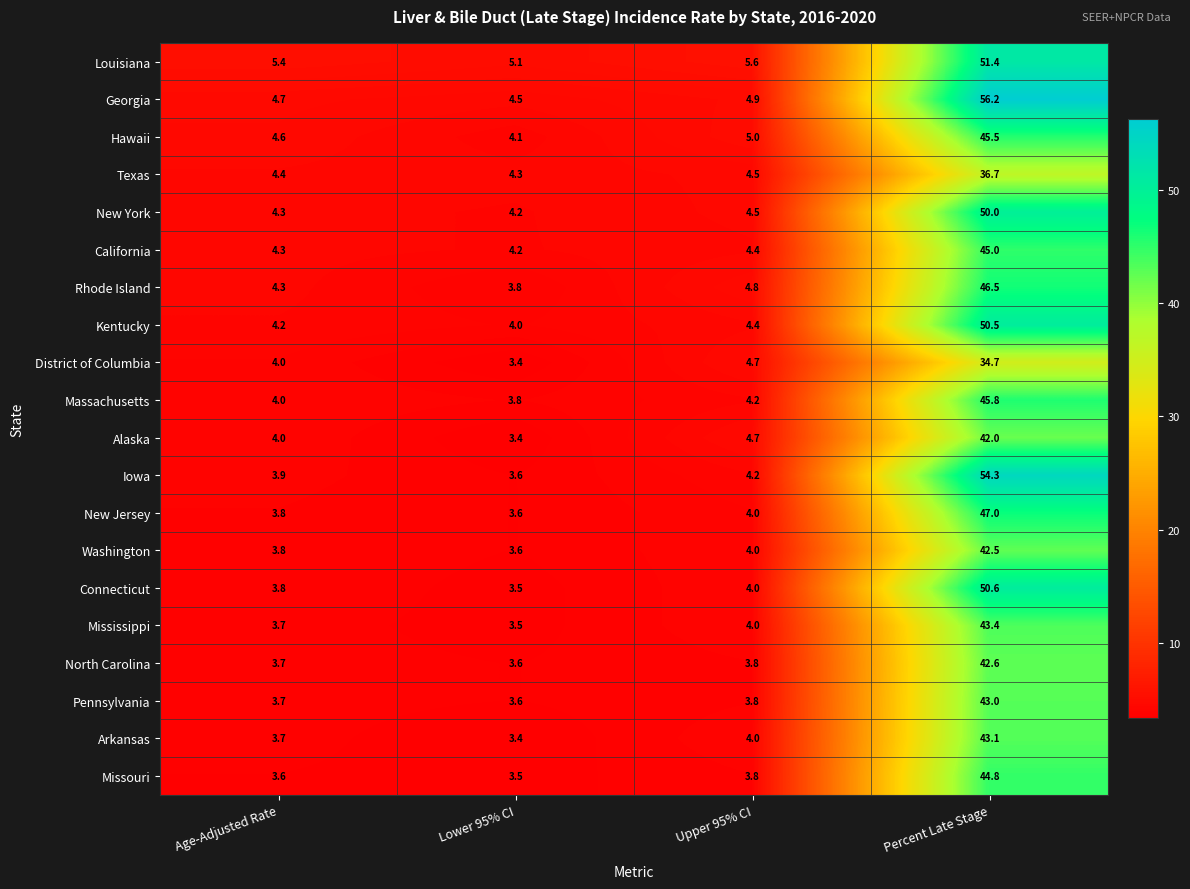

True or false: Hawaii has a value of 4.6 at Age-Adjusted Rate.

True